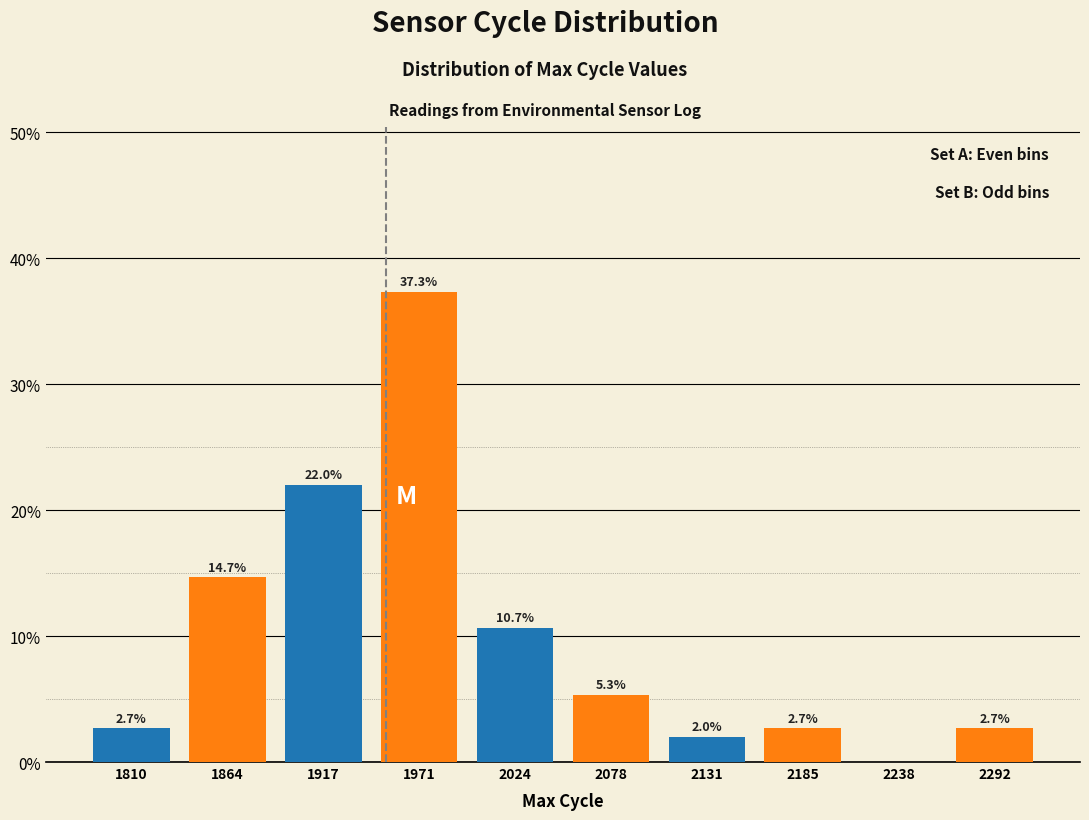

At which category is the sum across all series the highest?

1917